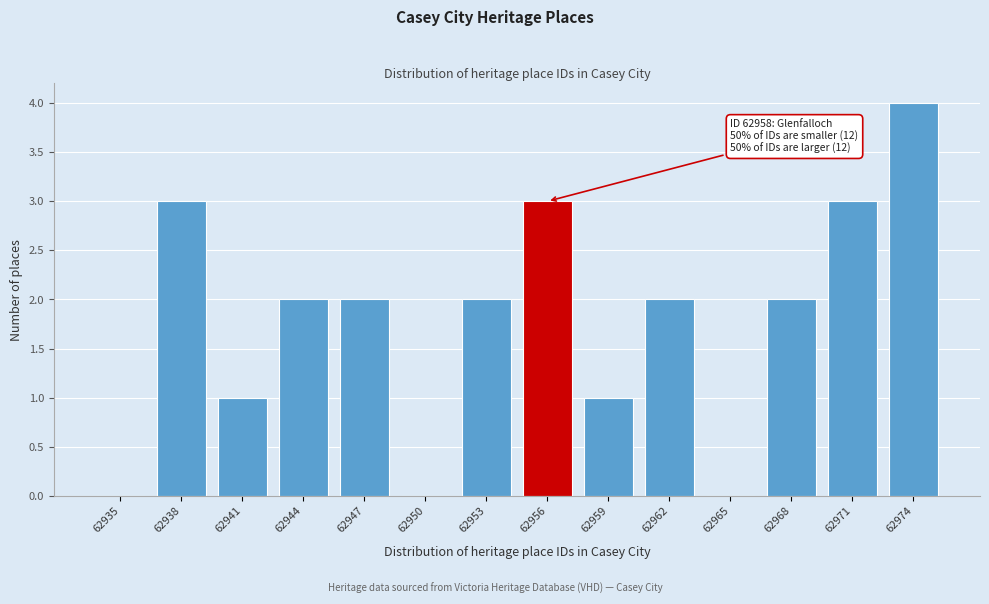

Reading right to left, what are all the values shown in this chart?

62974=4	62971=3	62968=2	62965=0	62962=2	62959=1	62956=3	62953=2	62950=0	62947=2	62944=2	62941=1	62938=3	62935=0